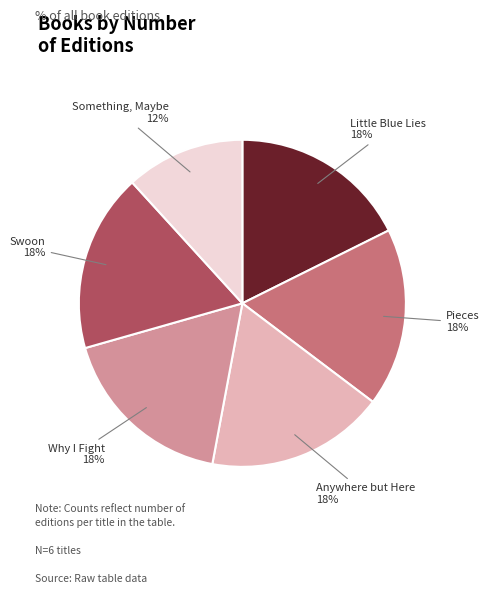

Is there any slice that represents more than half of the pie?

No